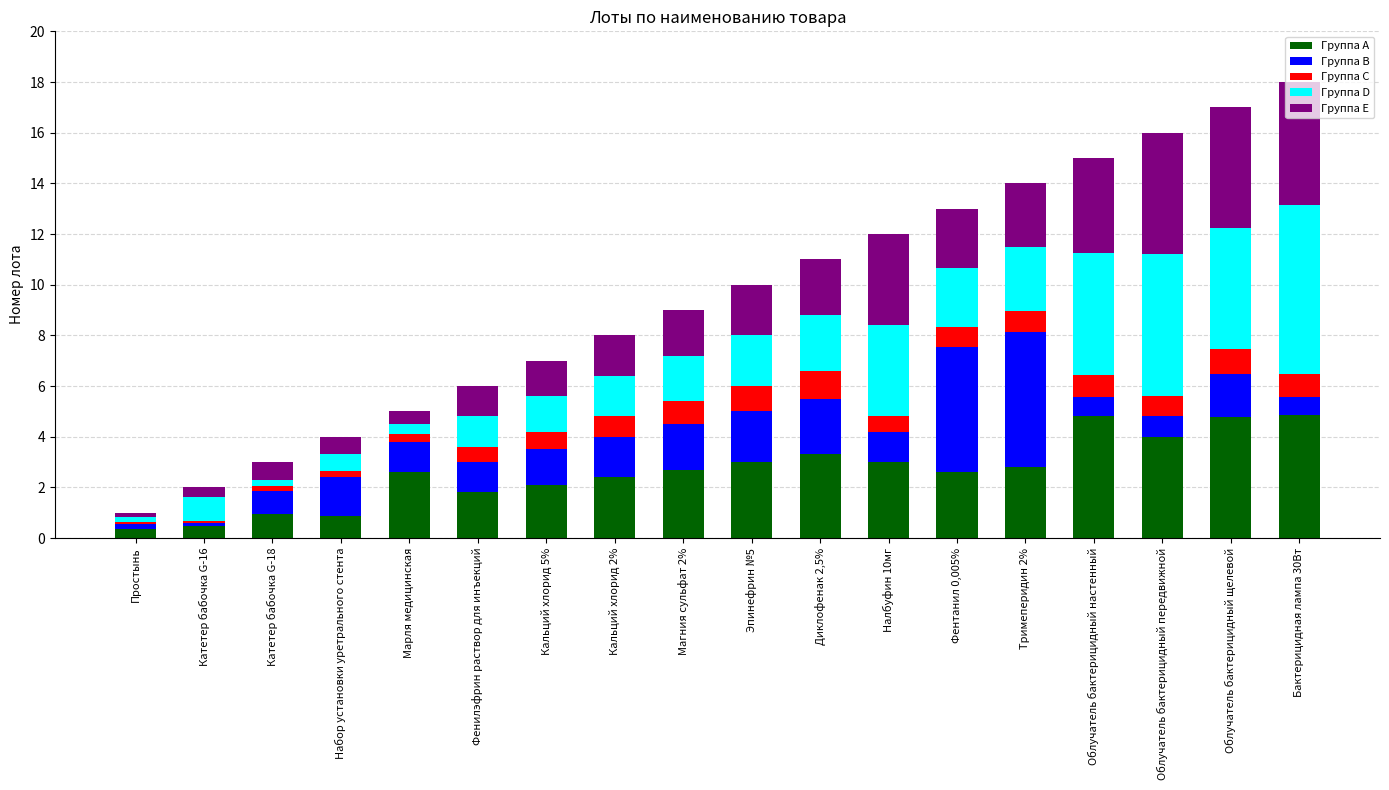

What is the total value across all series at Фентанил 0,005%?

13.0